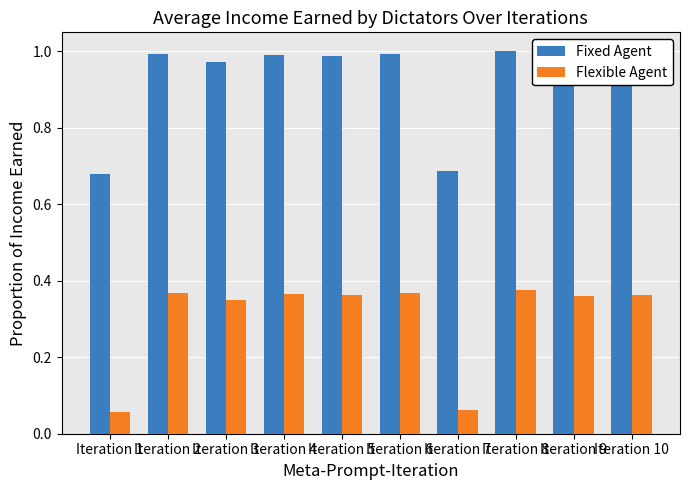

What is the sum of all Fixed Agent values?

9.3